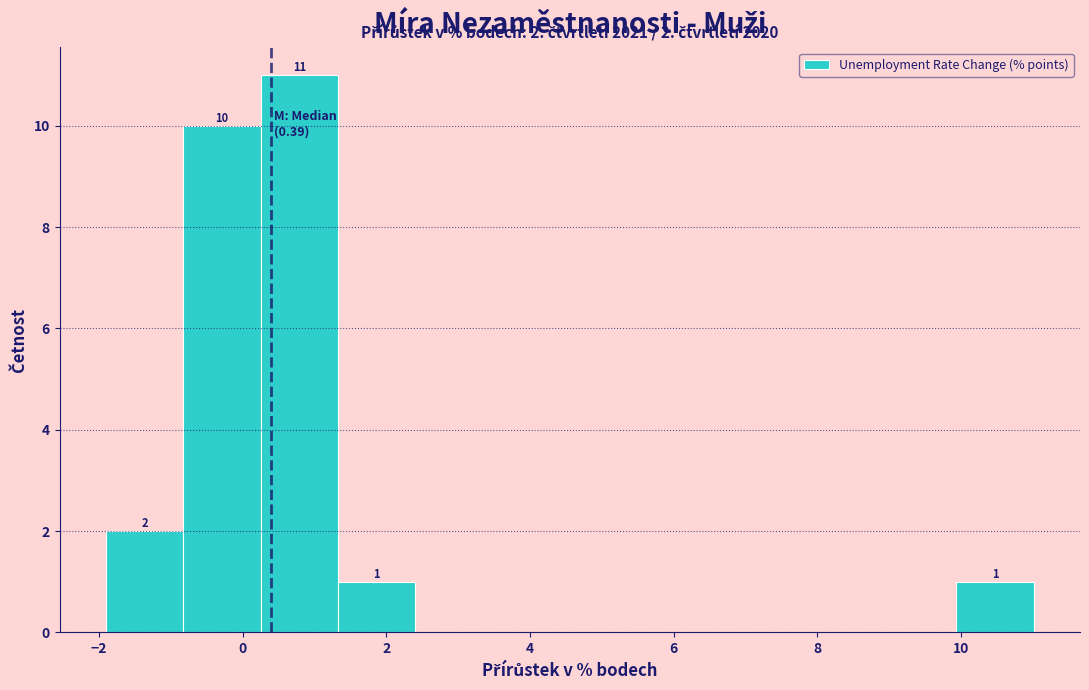

Which range on the x-axis has the tallest bar?

0.2 to 1.4